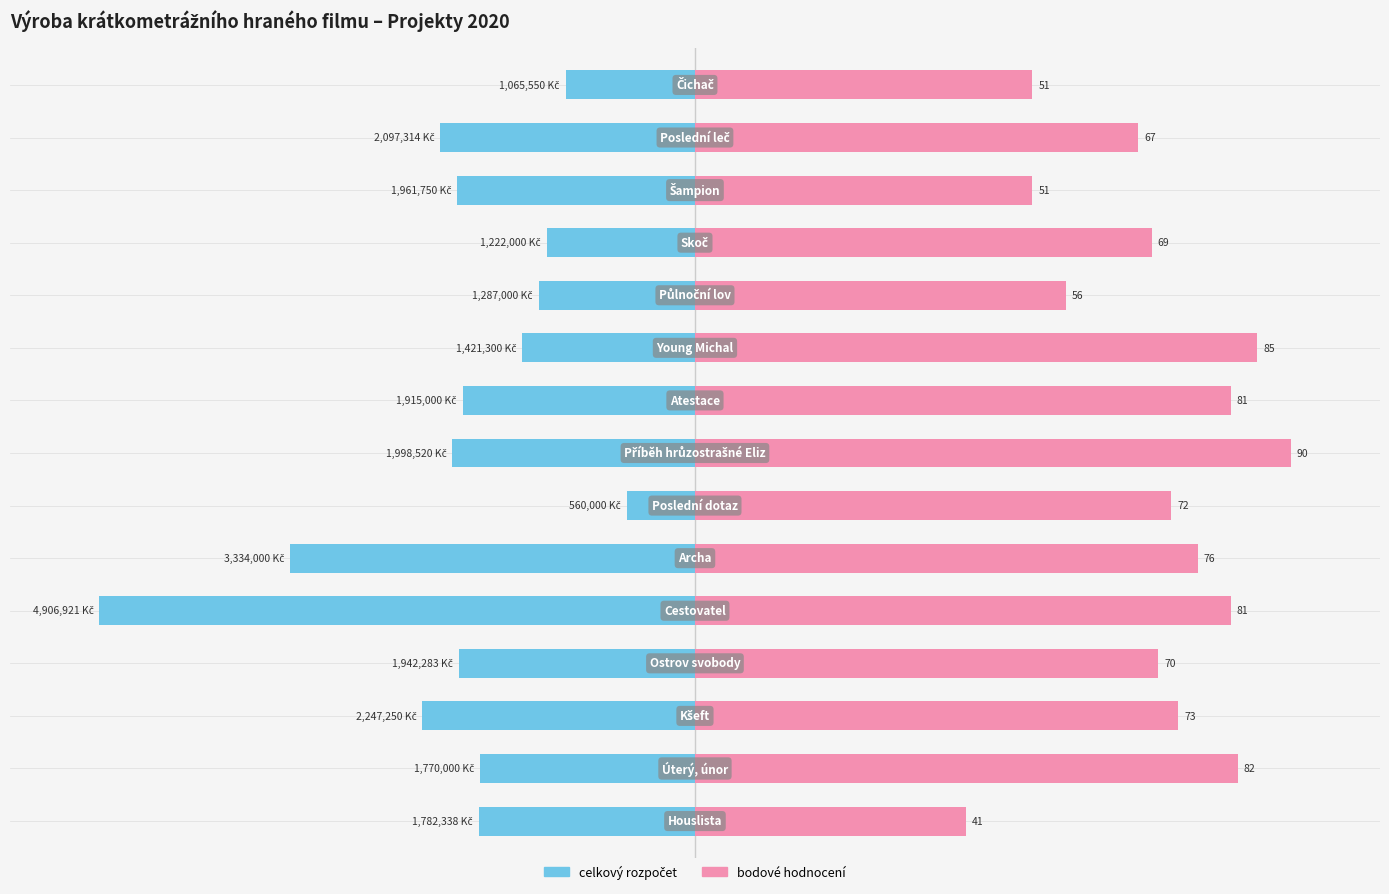

Rank the series at 10 from lowest to highest value.

celkový rozpočet, bodové hodnocení